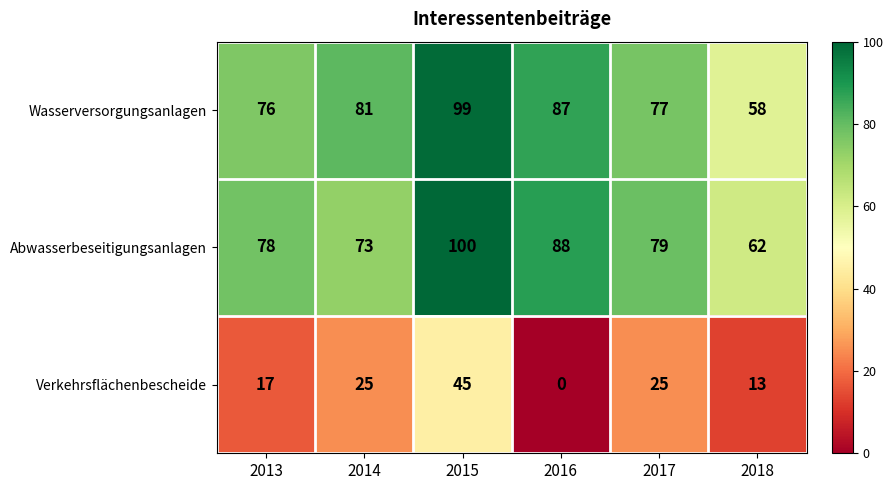

At which label does Abwasserbeseitigungsanlagen first exceed 79?

2015